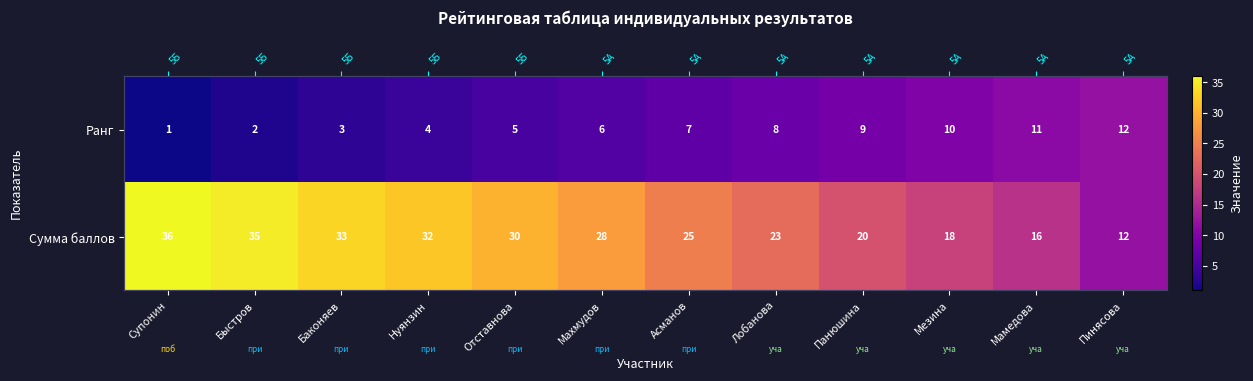

The value of Ранг at Нуянзин is 2. True or false?

False